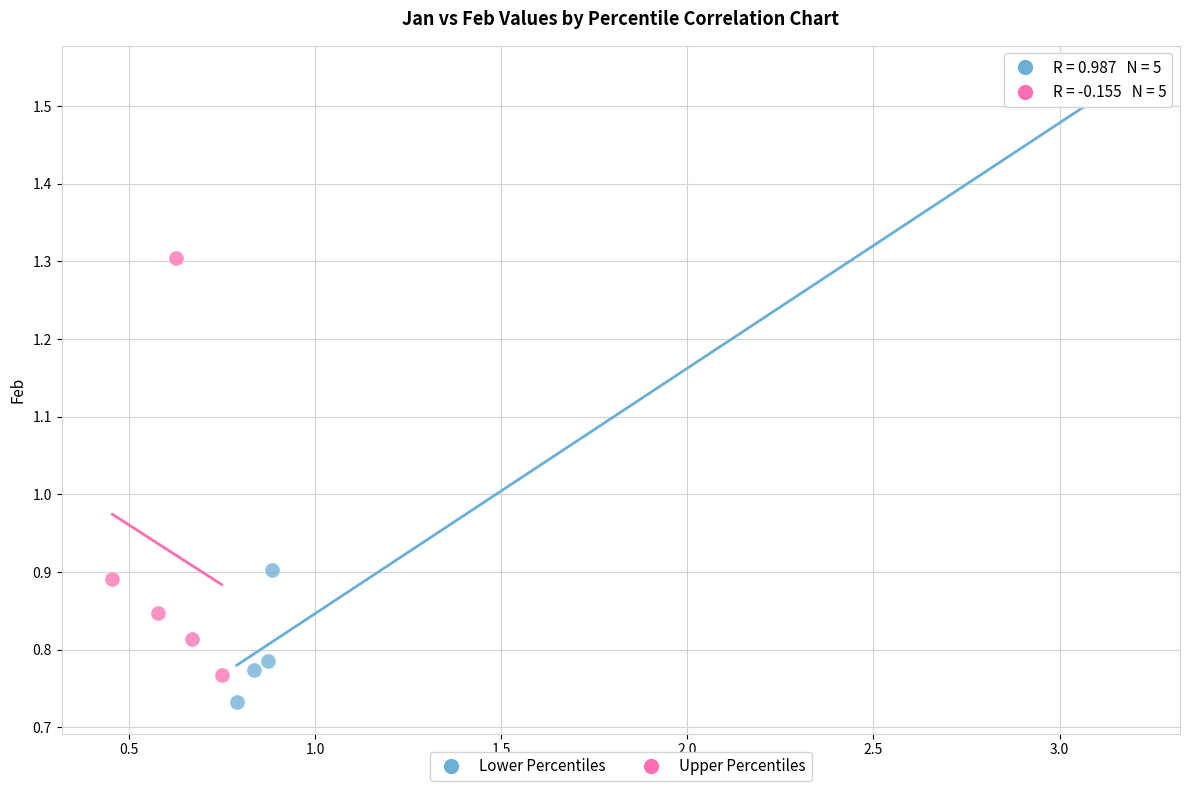

Which series has the widest spread of Y values?

Lower Percentiles